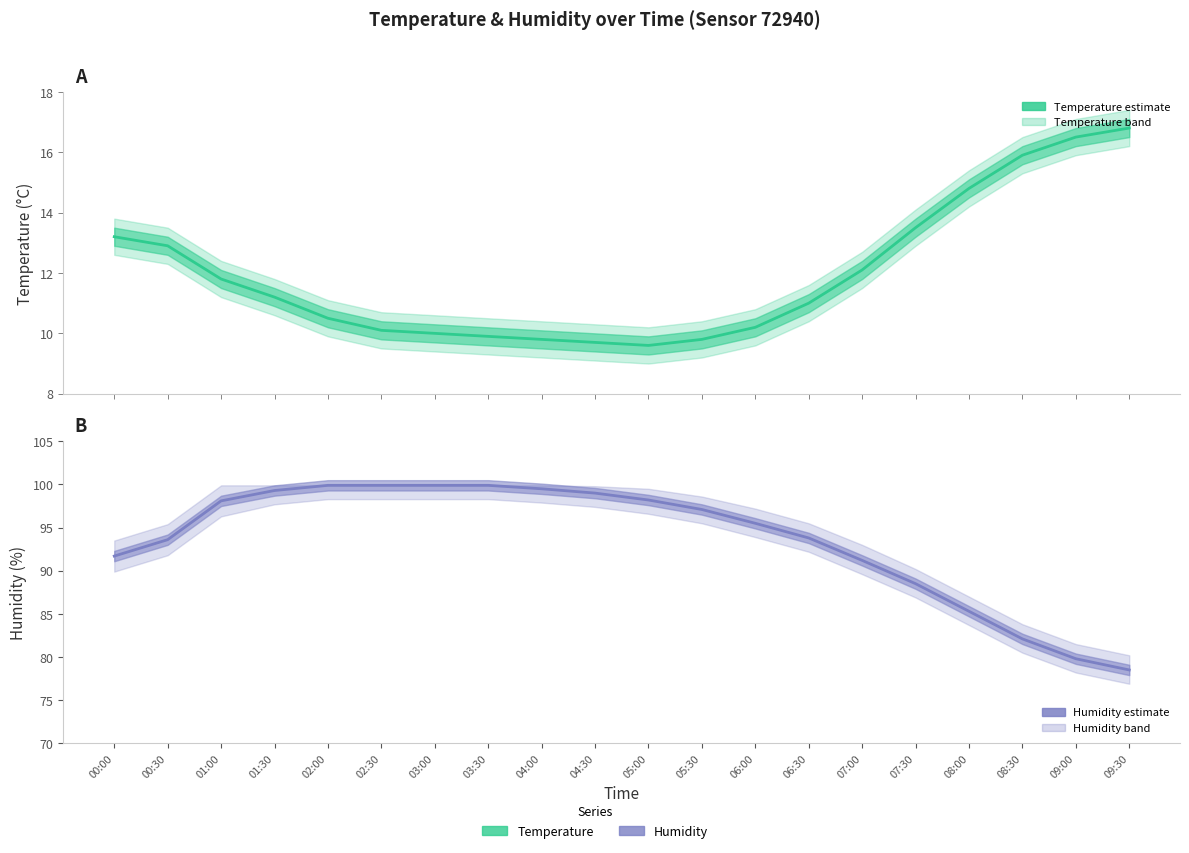

What is the difference between the highest and lowest values at 07:30?

75.0